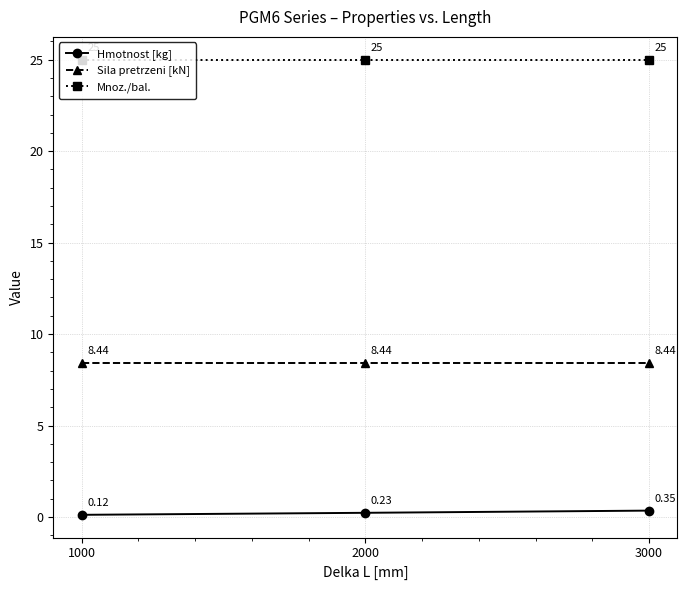

What is the maximum value shown in the chart?

25.0